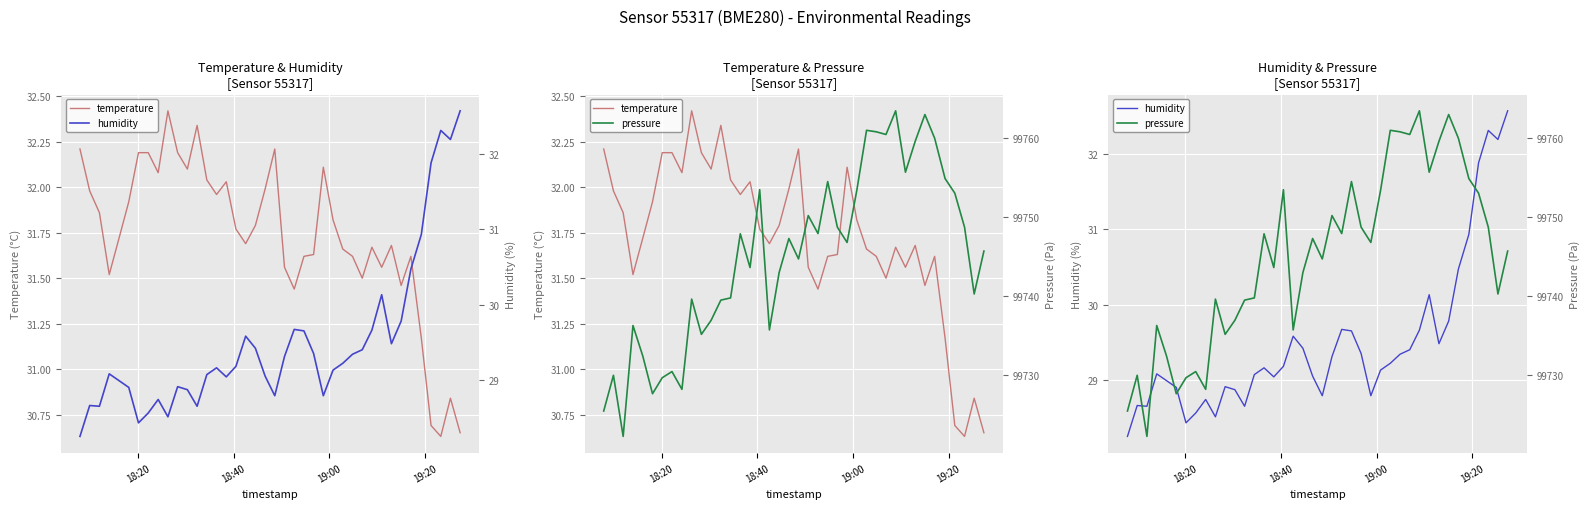

True or false: pressure and humidity cross at least once.

False